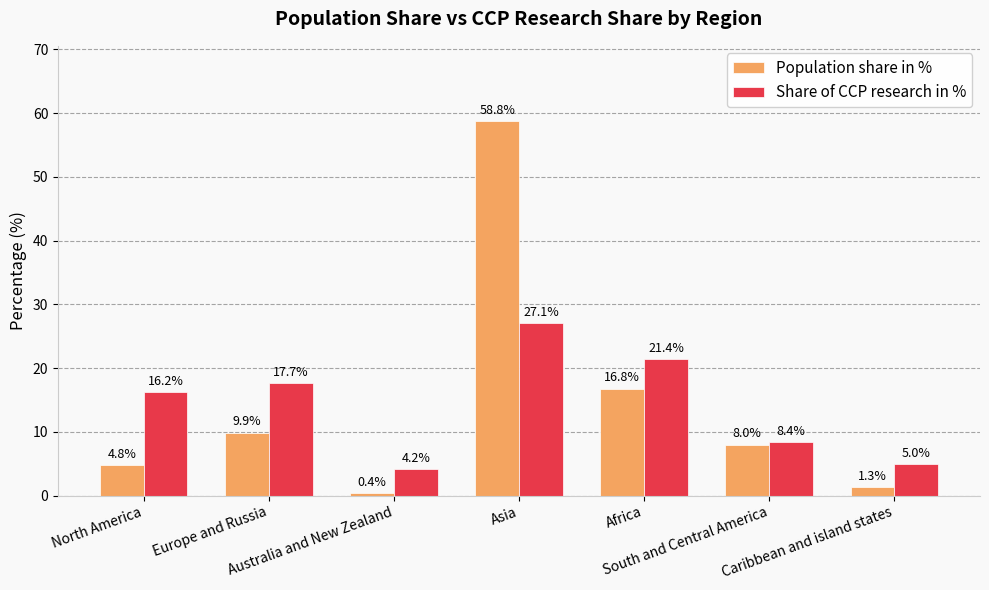

What is the label of the 2nd bar from the left?

Europe and Russia